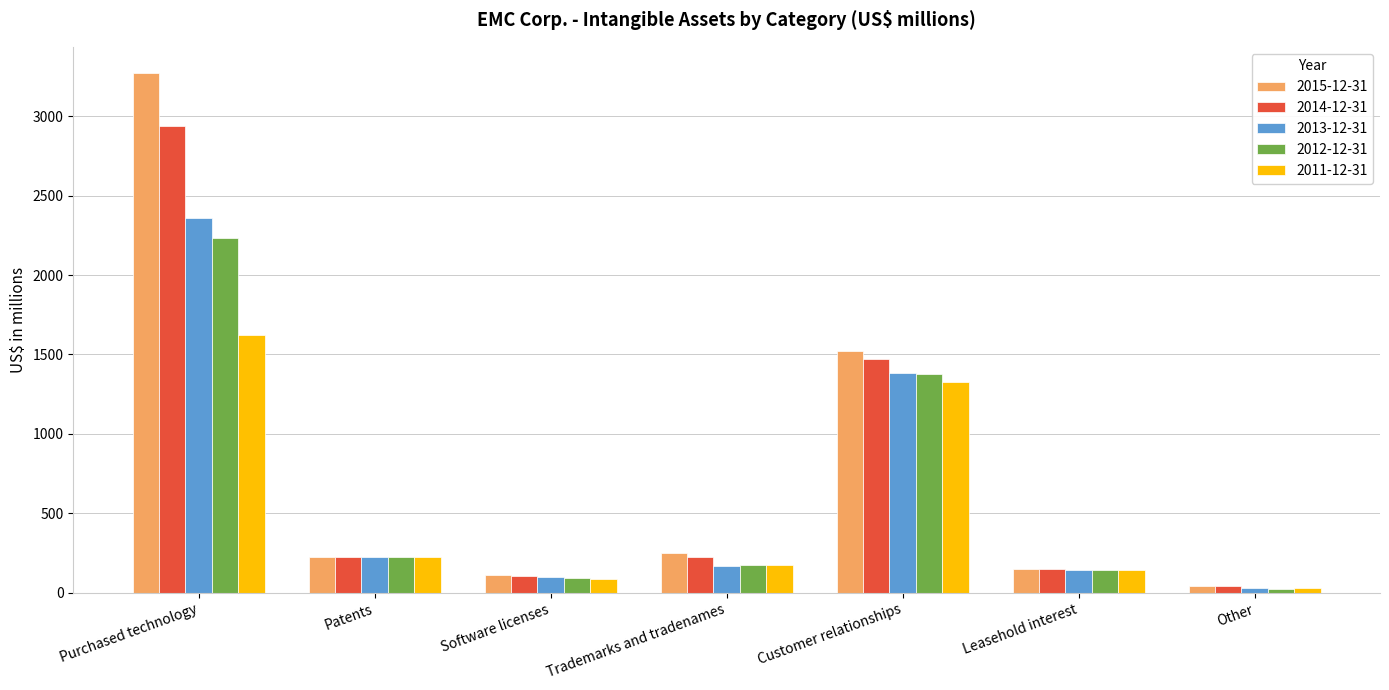

The 2011-12-31 series shows 335 at Patents. True or false?

False